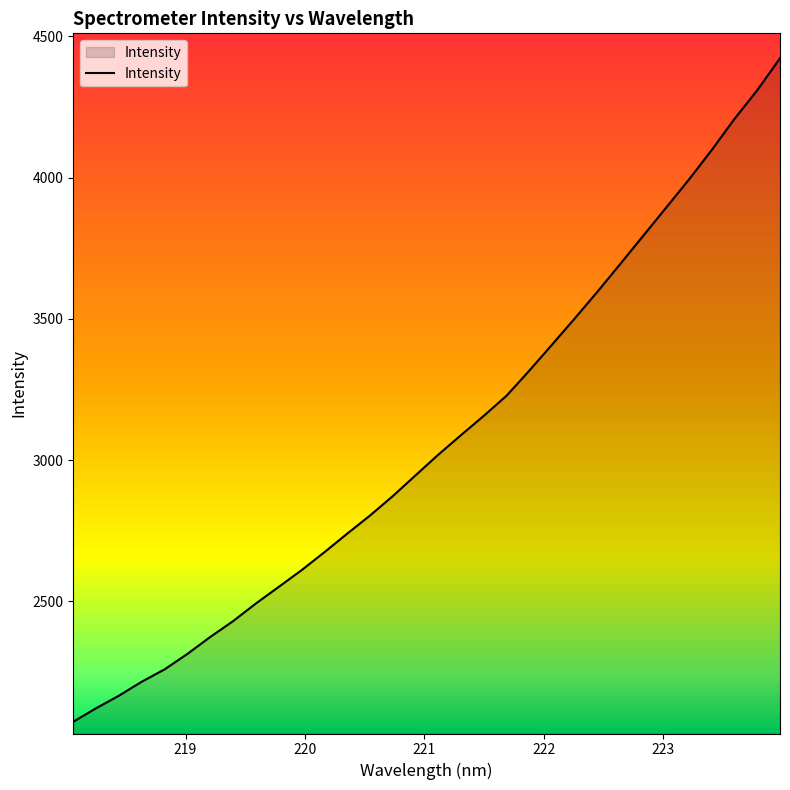

What is the minimum value shown in the chart?

2073.6